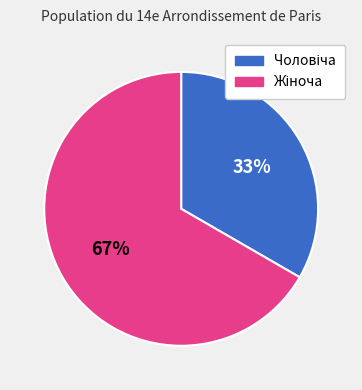

Count the number of slices in the pie.

2